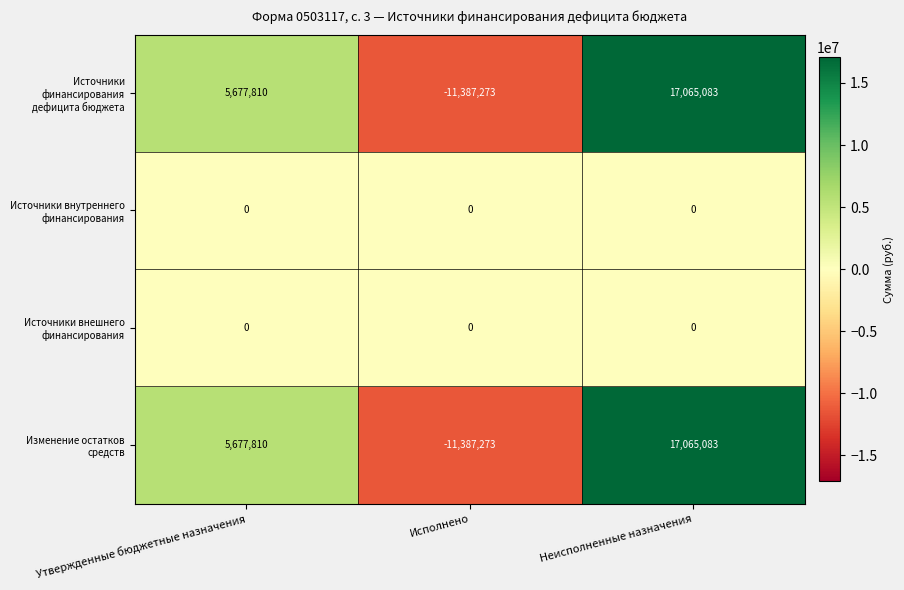

Is it true that Источники финансирования дефицита бюджета equals -11387273 at Исполнено?

True